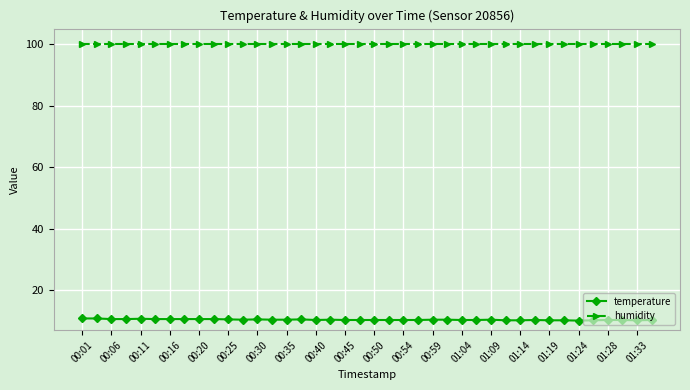

Rank the series by their maximum value, from lowest to highest.

temperature, humidity